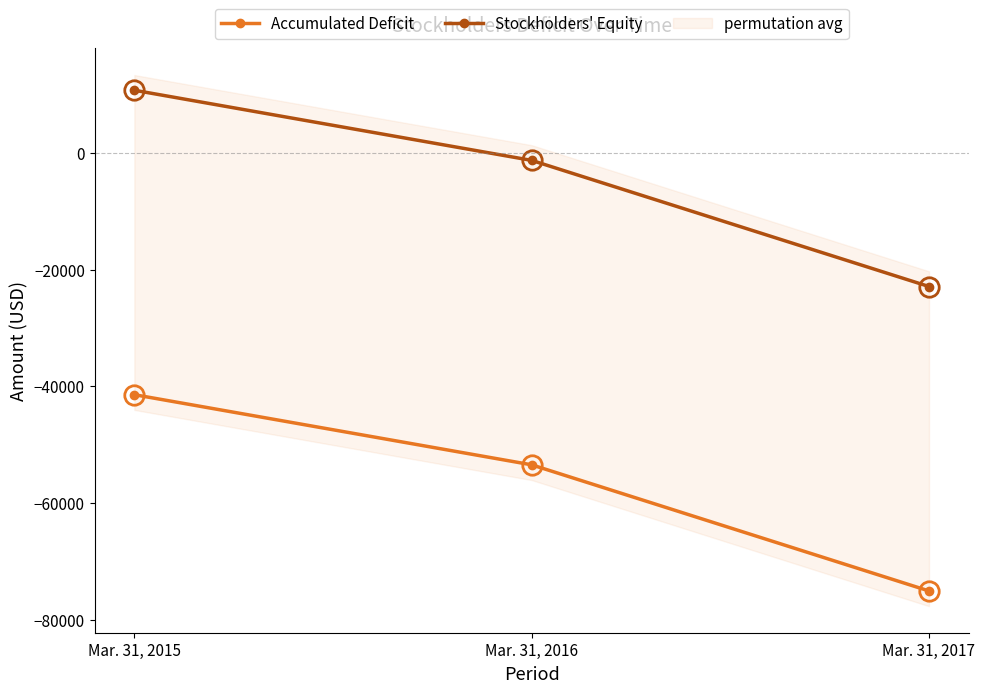

Is the value of Accumulated Deficit at Mar. 31, 2017 greater than the value of Stockholders' Equity at Mar. 31, 2016?

No